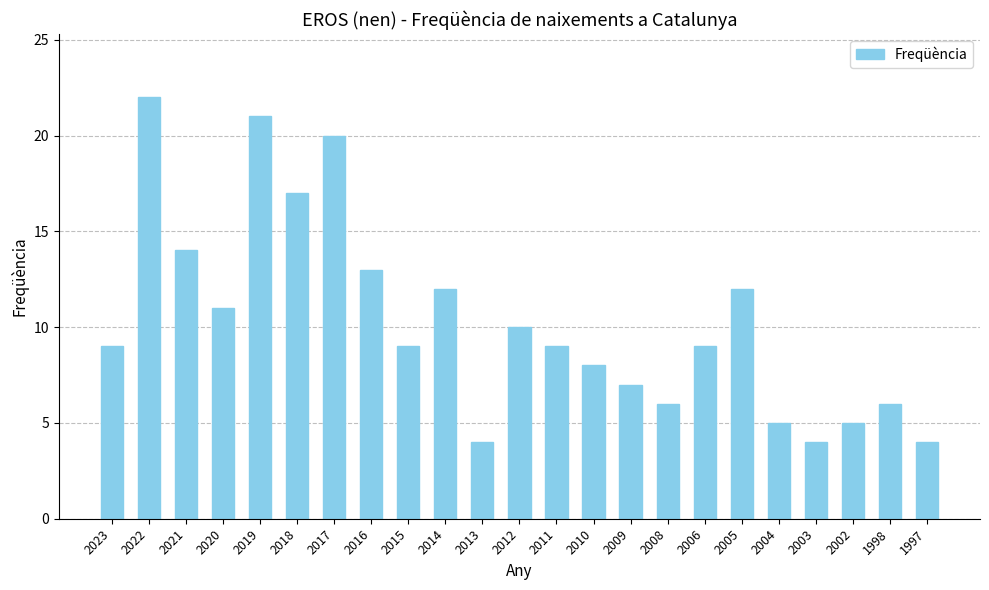

What is the greatest value displayed?

22